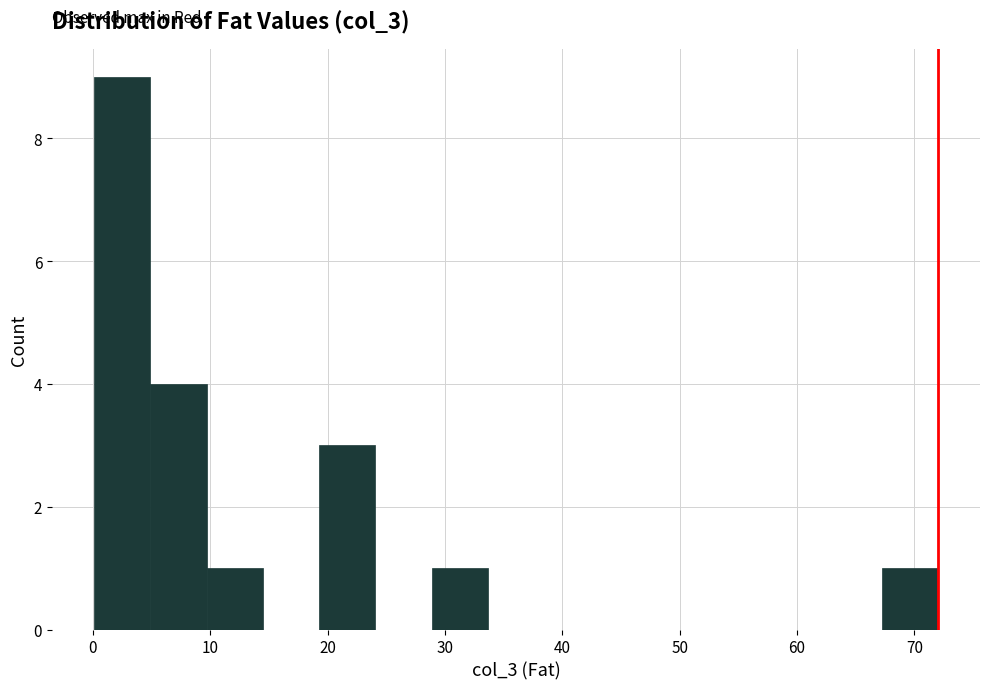

Reading left to right, transcribe this chart: for each bar, give the range it covers on the x-axis and its height. Neither the bar edges nor the heights are printed on the chart, so give them approximately, as read against the axes.

0 to 5: 9
5 to 10: 4
10 to 14: 1
14 to 19: 0
19 to 24: 3
24 to 29: 0
29 to 34: 1
34 to 38: 0
38 to 43: 0
43 to 48: 0
48 to 53: 0
53 to 58: 0
58 to 62: 0
62 to 67: 0
67 to 72: 1